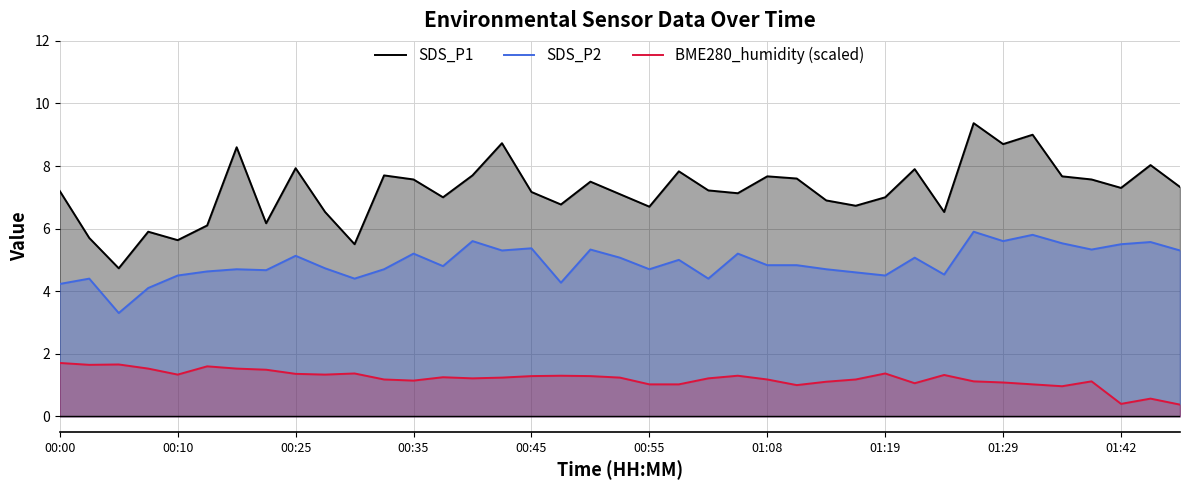

Which series has the largest range (max minus min)?

SDS_P1